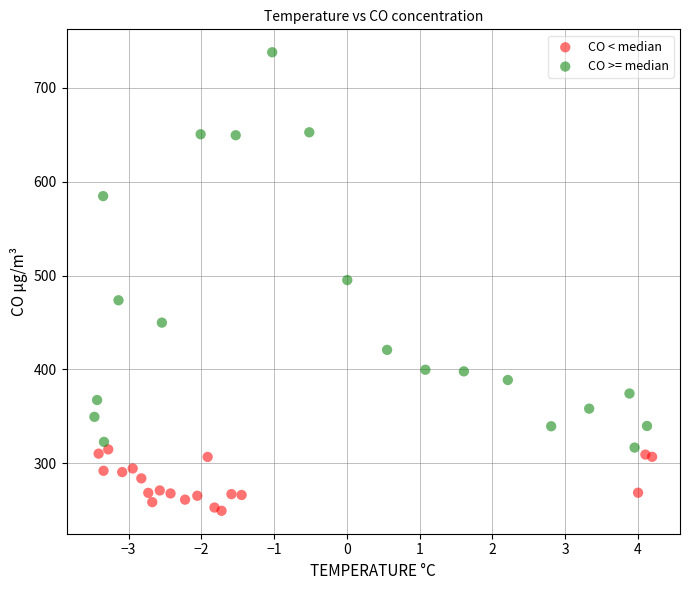

Which series contains the lowest Y value?

CO < median